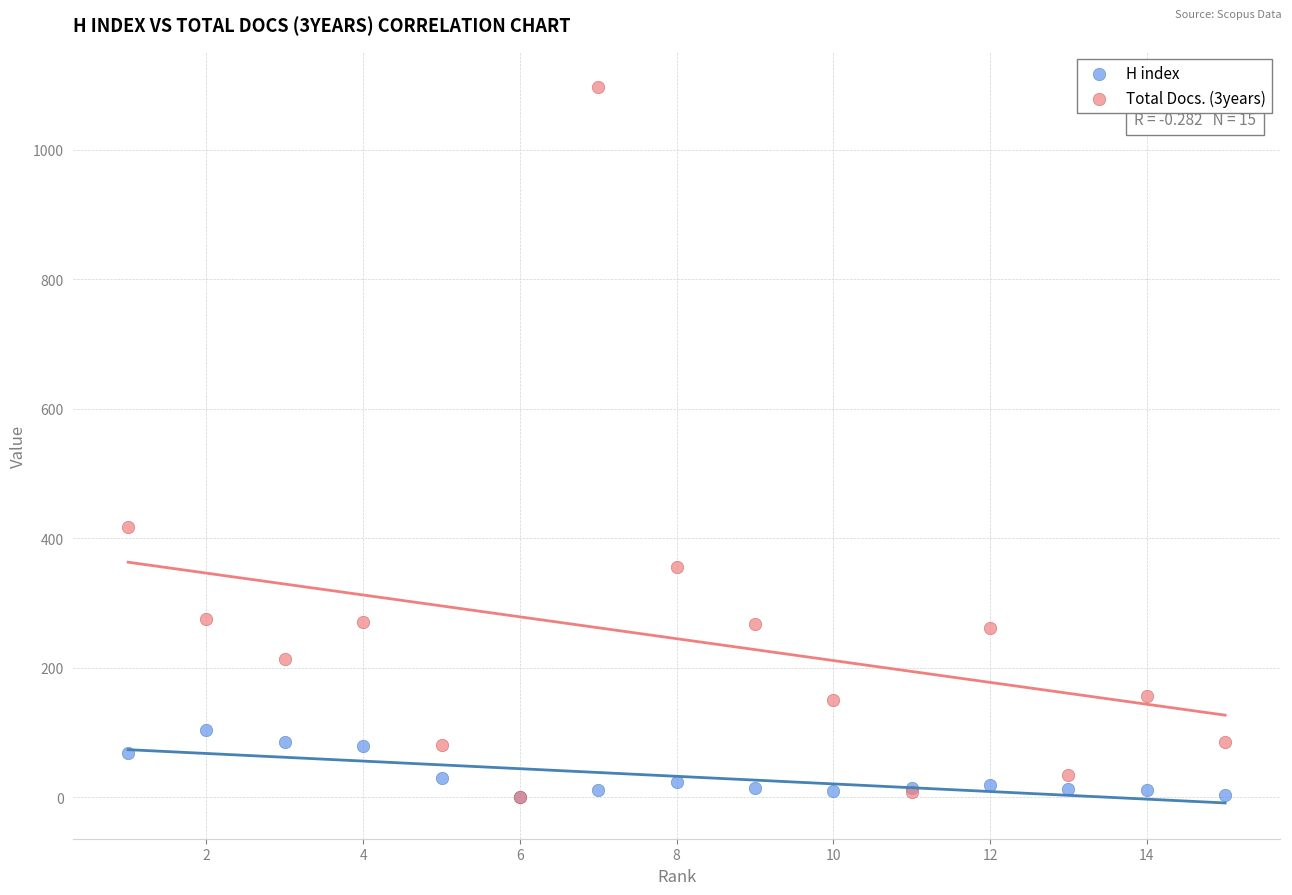

Across all series, what Y value is closest to 548?

417